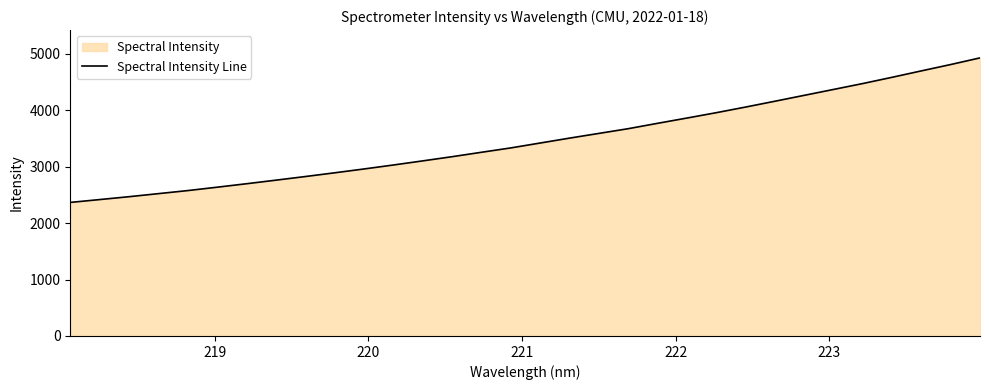

What is the maximum value shown in the chart?

4930.5